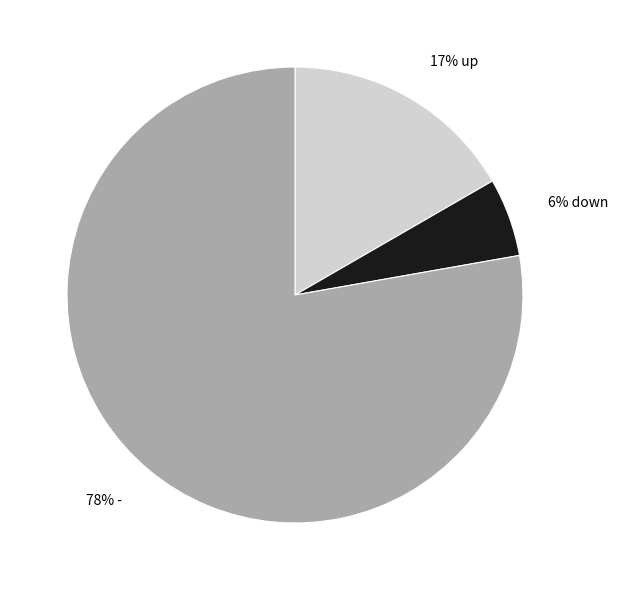

Is there any slice that represents more than half of the pie?

Yes